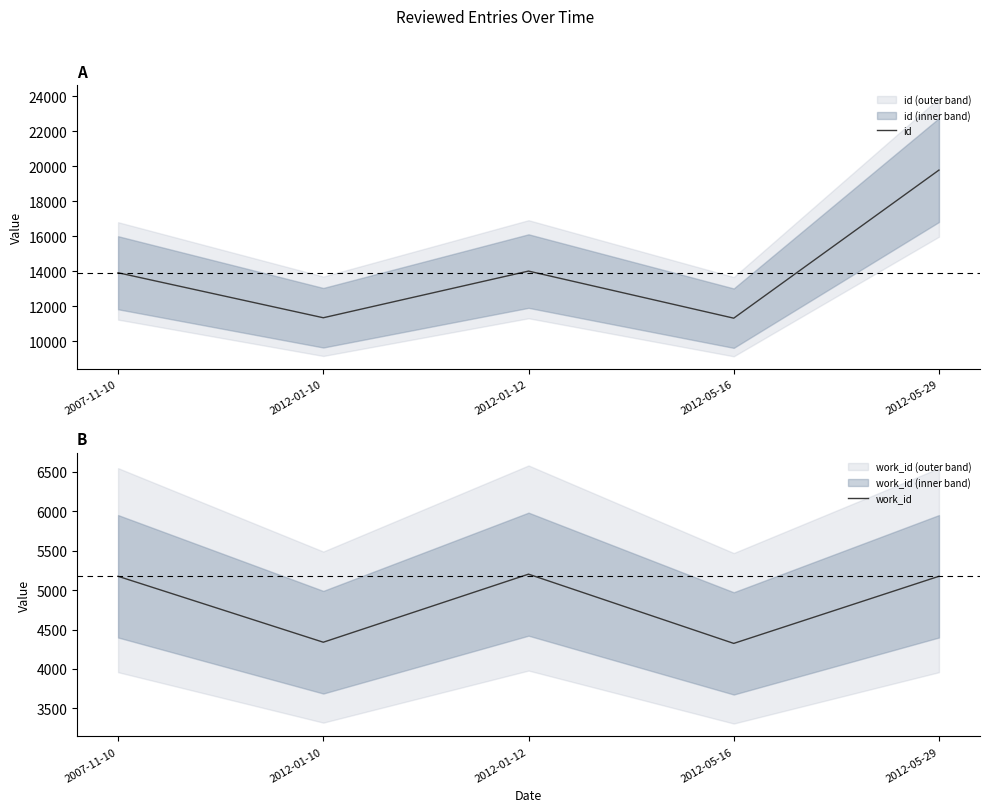

True or false: id has more than 1 points higher than both neighbors.

False